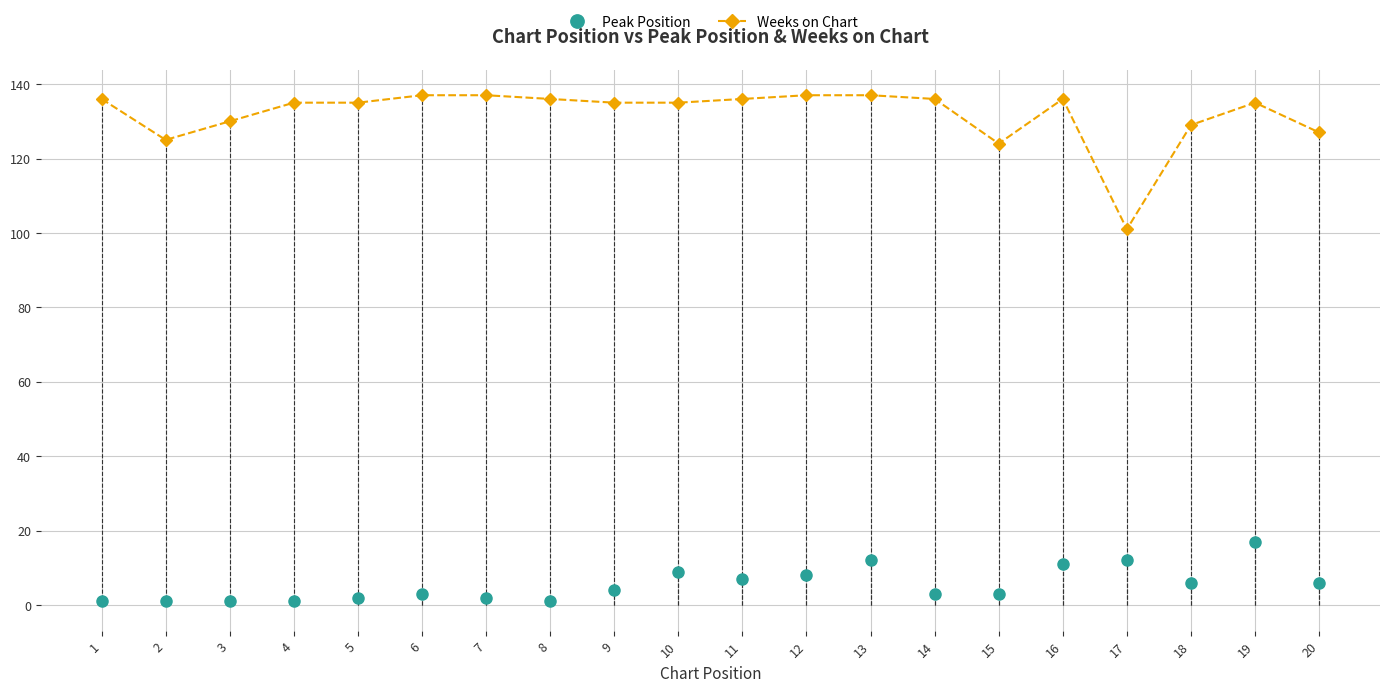

Which series has the largest range (max minus min)?

Weeks on Chart